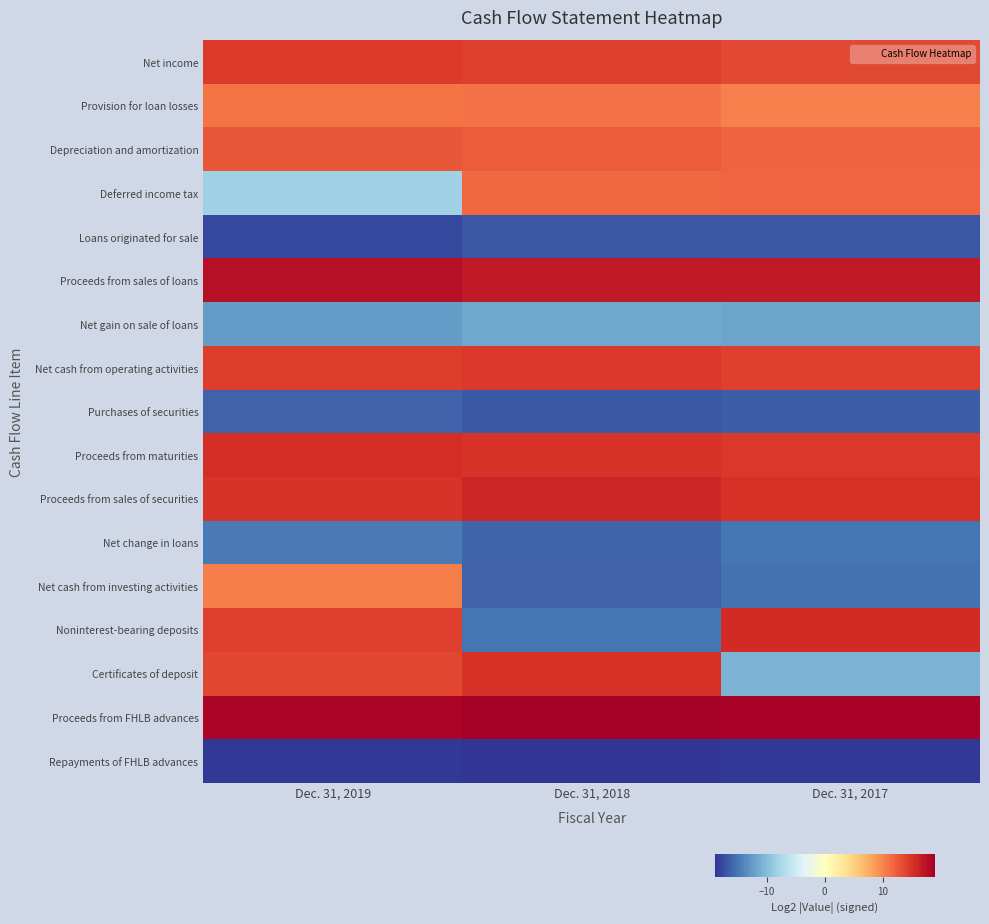

Which series has the largest total across all categories?

Proceeds from FHLB advances